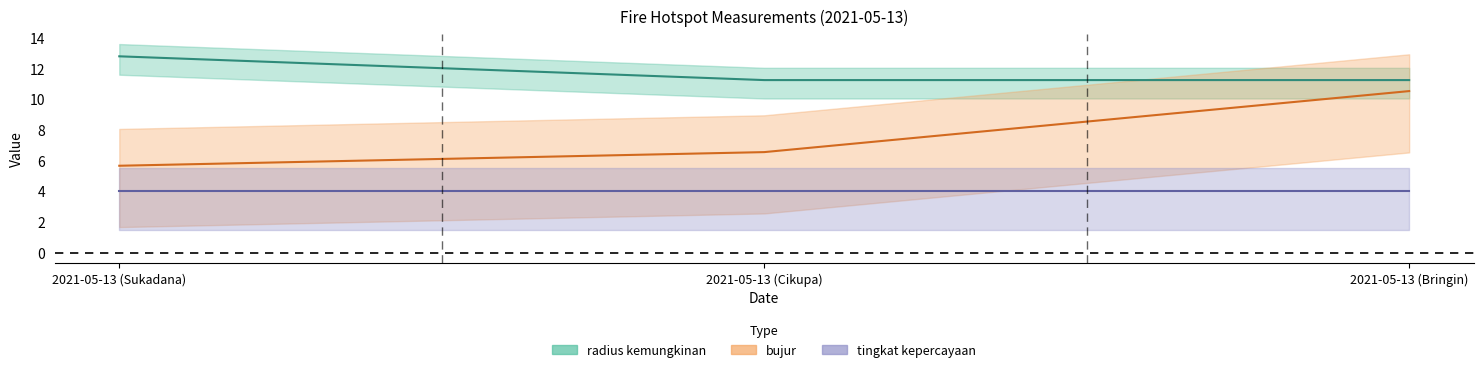

What is the difference between the bujur values at 2021-05-13 (Bringin) and 2021-05-13 (Cikupa)?

4.0